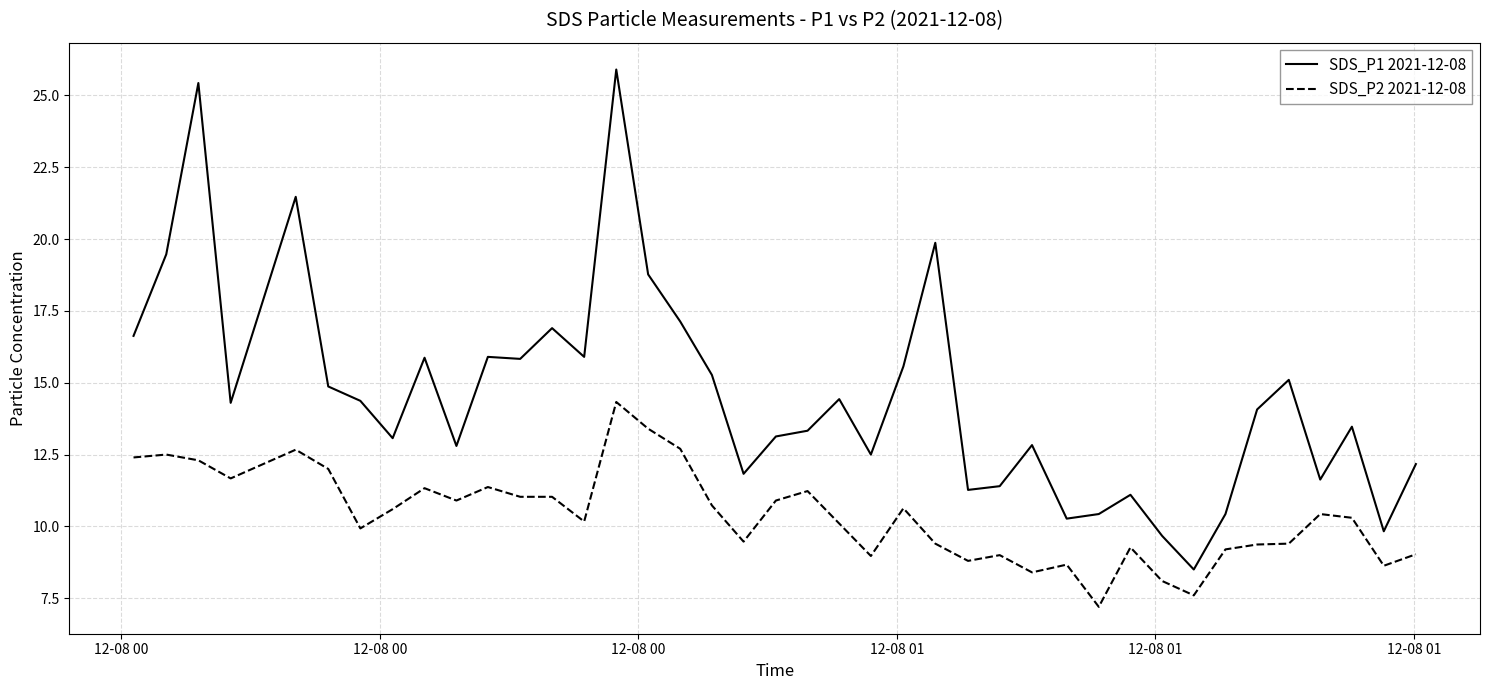

Which series has the widest spread of values?

SDS_P1 2021-12-08